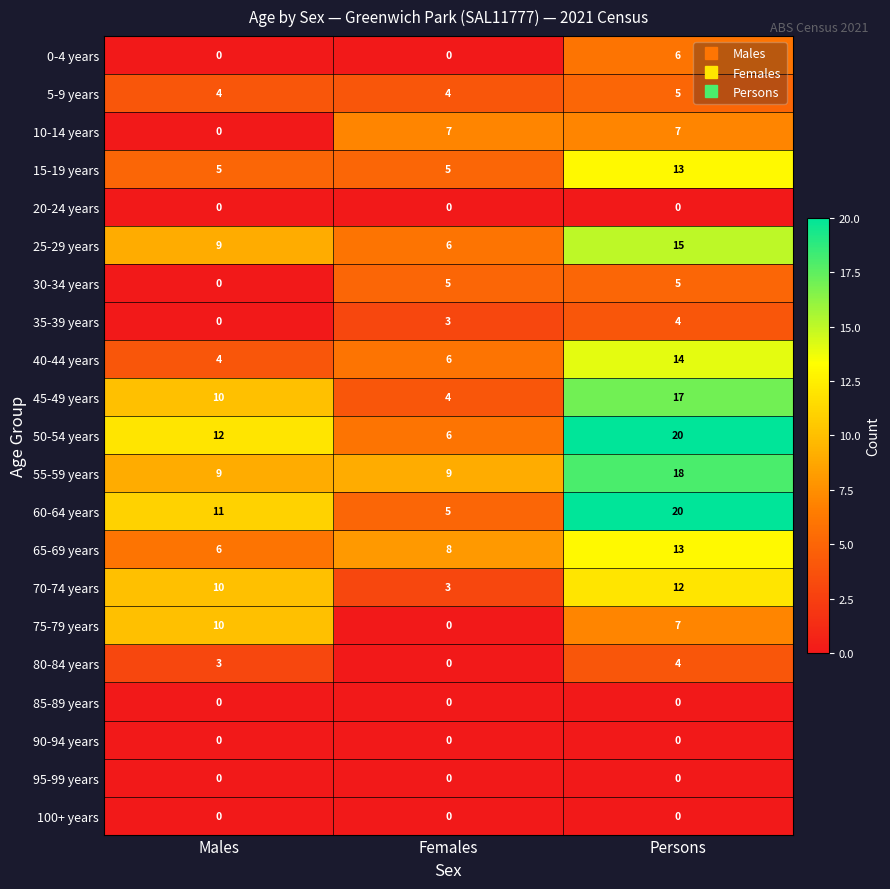

Which series changed the most between Females and Persons?

60-64 years